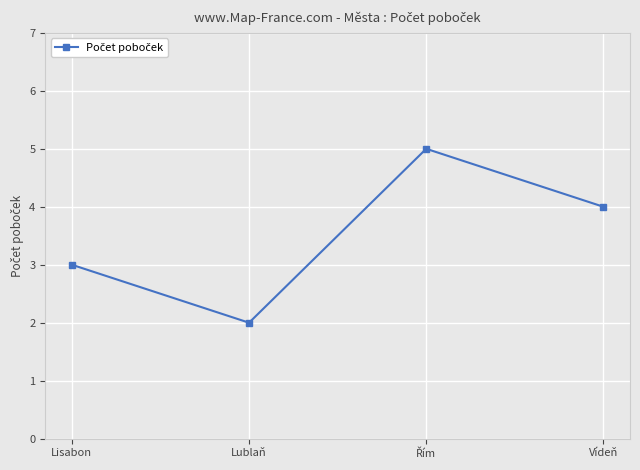

What is the sum of the values at Vídeň and Lisabon?

7